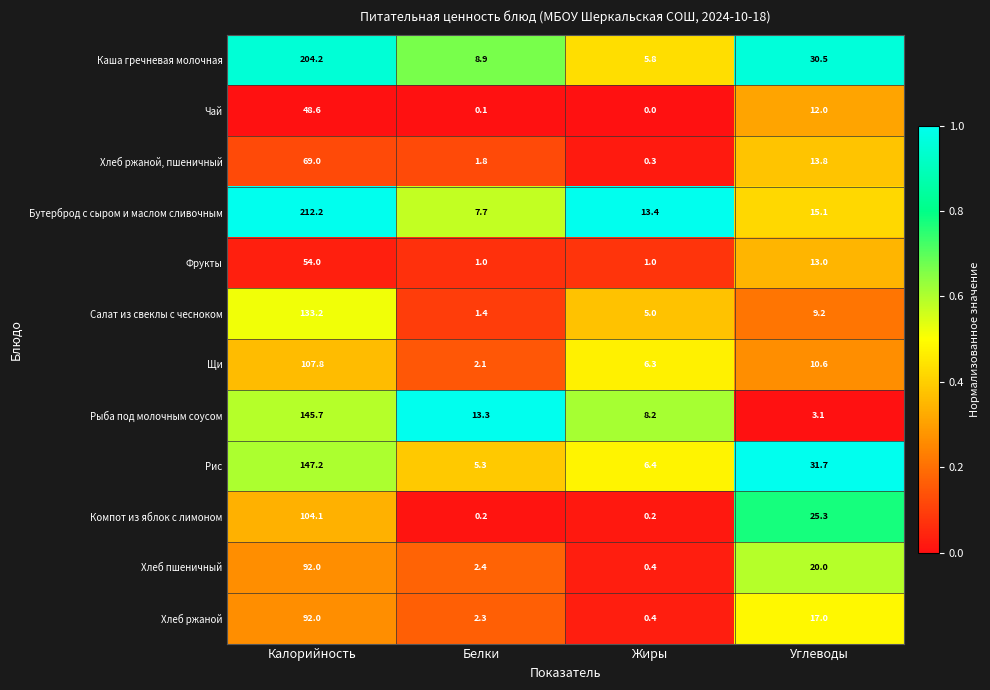

What is the sum of the Хлеб ржаной, пшеничный values at Углеводы and Белки?

15.6